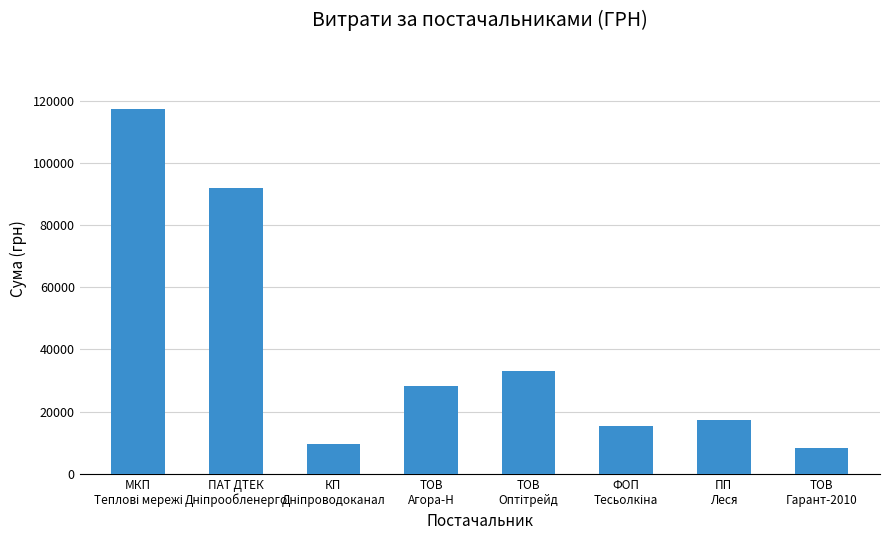

What is the average value?

40156.4